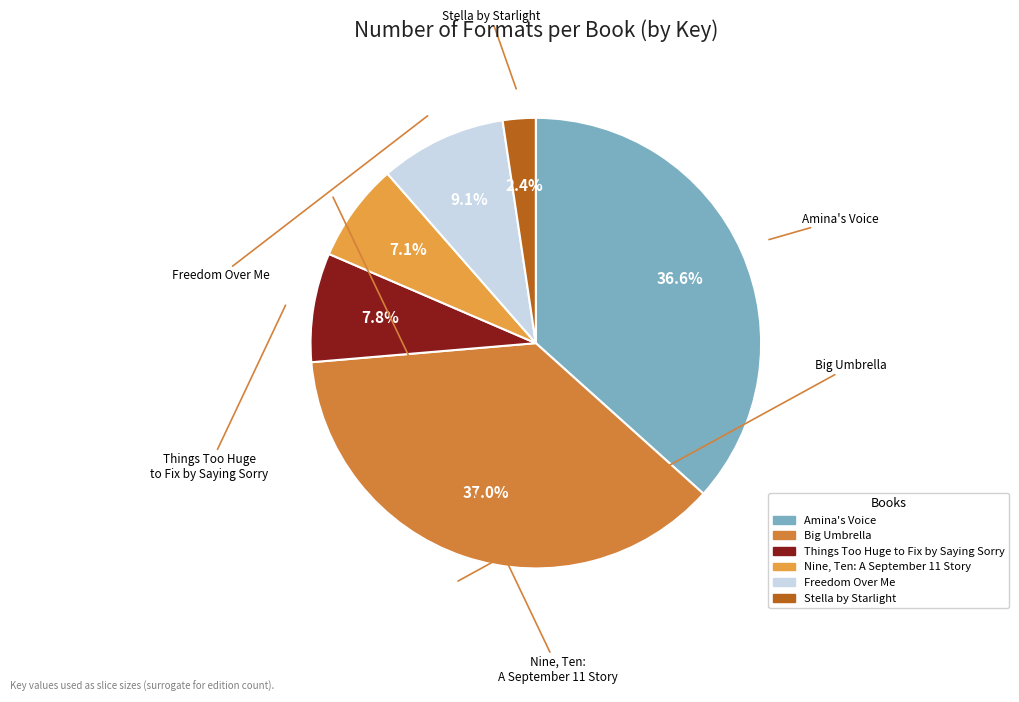

Rank the categories by value from lowest to highest.

Stella by Starlight, Nine, Ten: A September 11 Story, Things Too Huge to Fix by Saying Sorry, Freedom Over Me, Amina's Voice, Big Umbrella